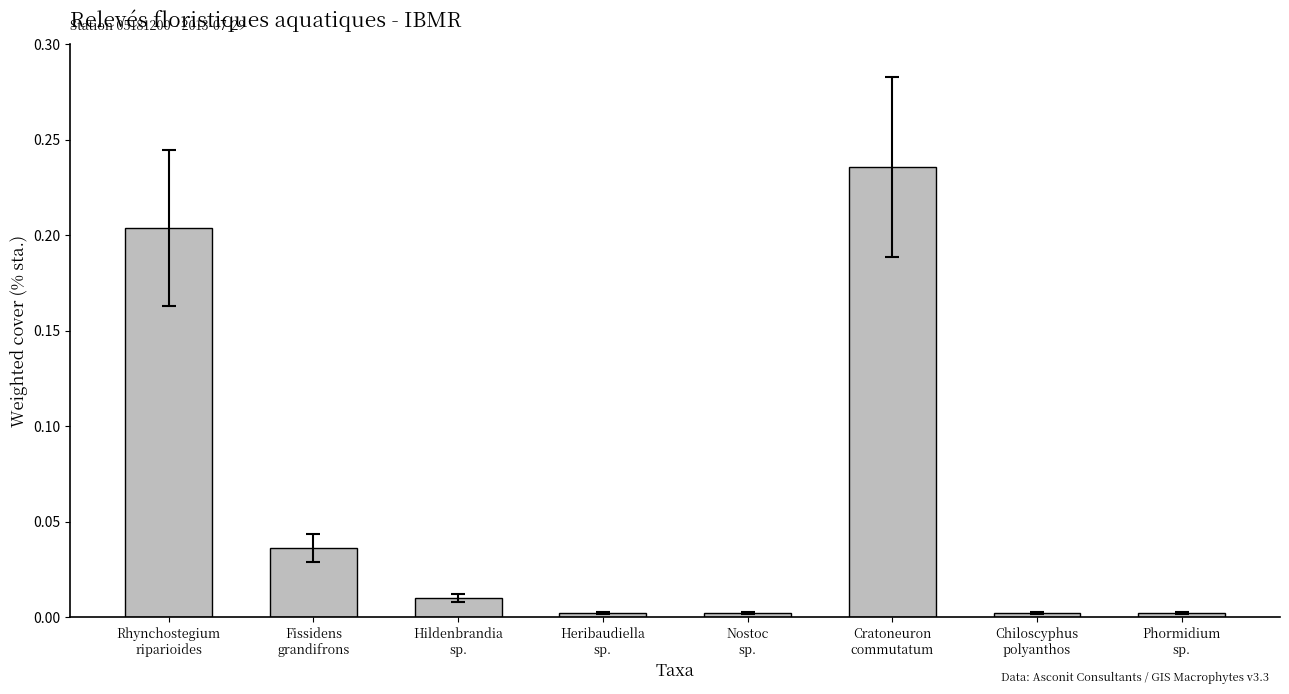

What is the sum of all values?

0.5